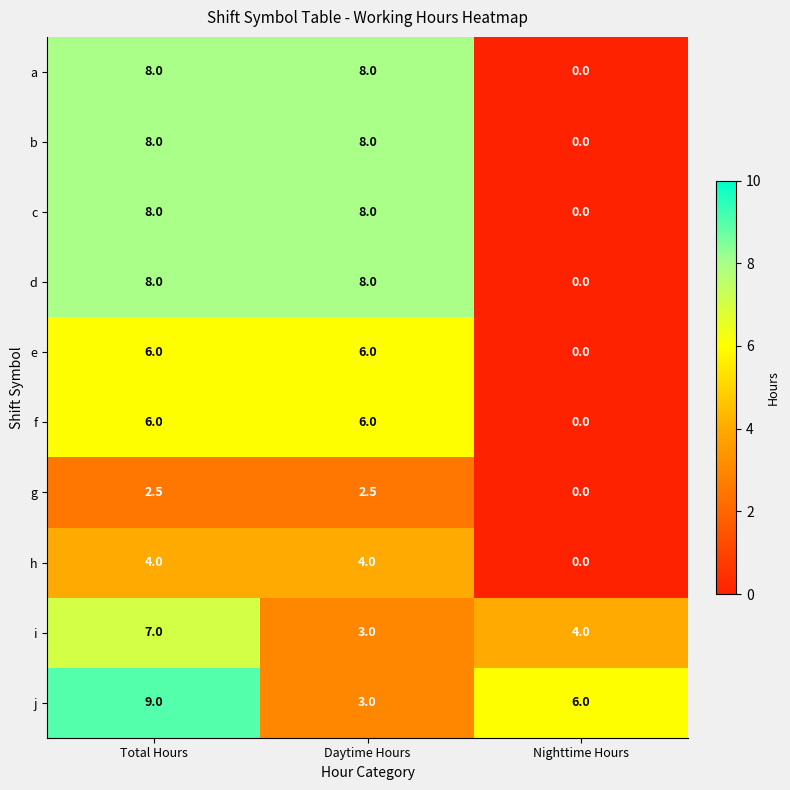

At how many categories does at least one series exceed 7?

2